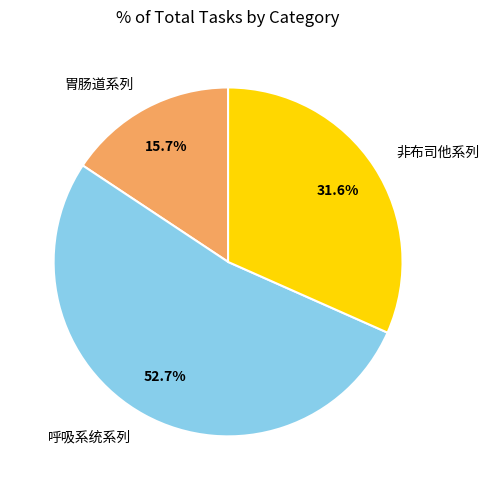

Approximately how many times larger is the value at 呼吸系统系列 compared to 胃肠道系列?

3.4